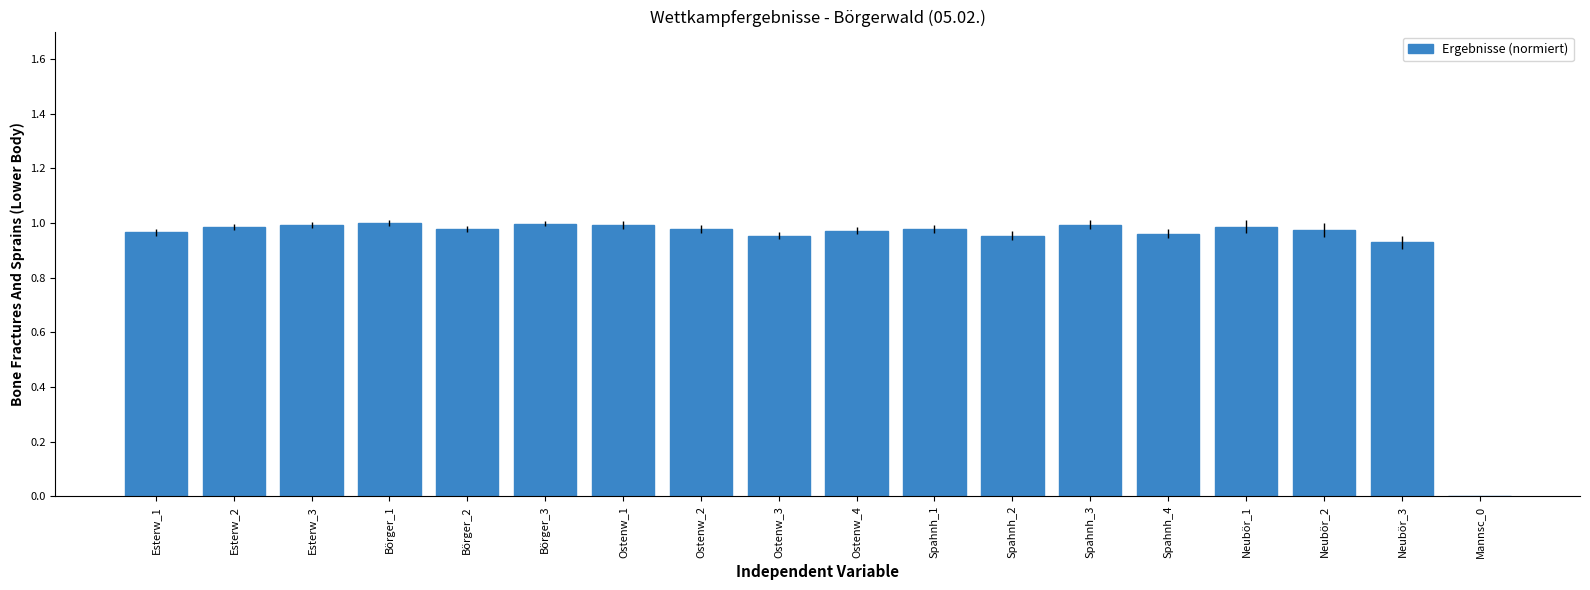

How many data points does each series have?

18